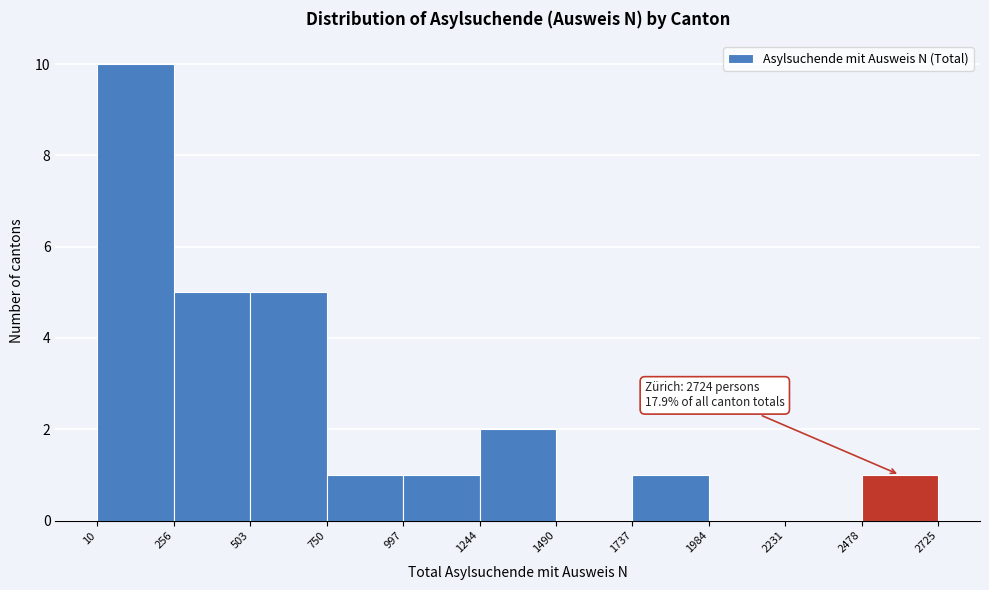

Which range on the x-axis has the tallest bar?

10 to 256